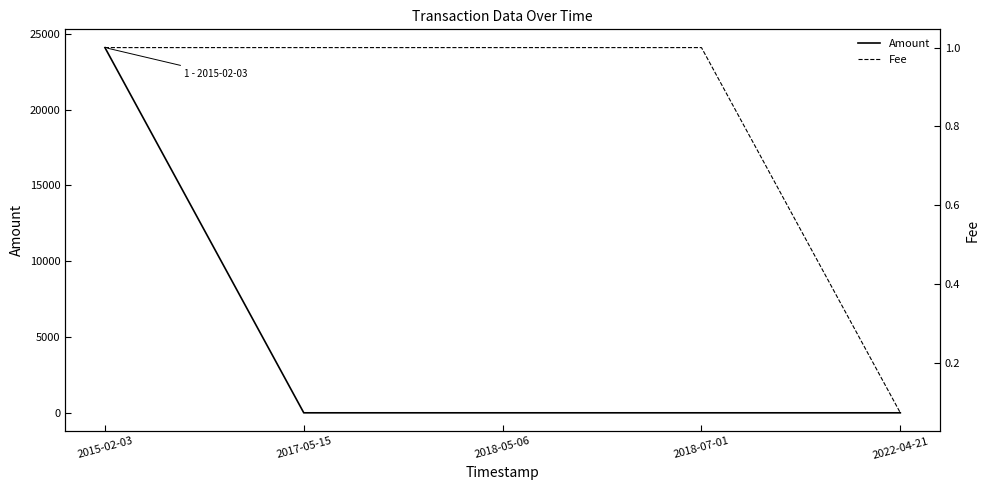

Reading left to right, what are all the values shown in this chart?

Amount: 24082.0	0.0	0.0	0.0	0.0
Fee: 1.0	1.0	1.0	1.0	0.1